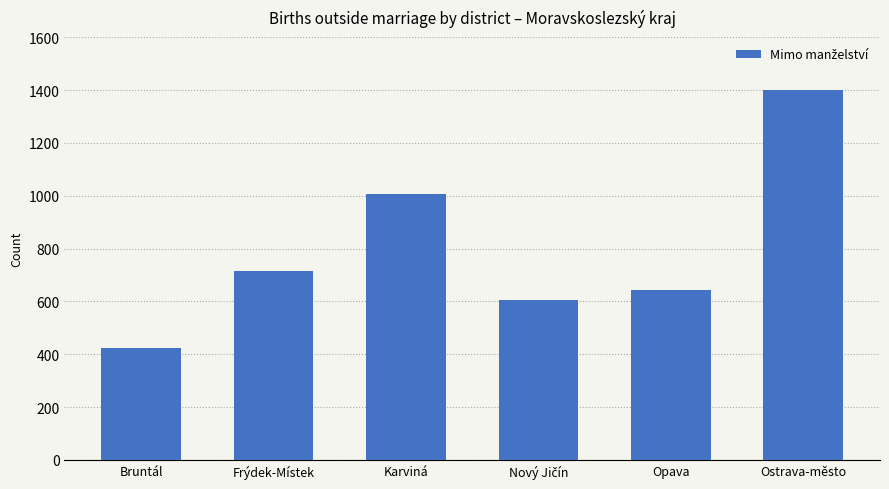

What is the value of the 2nd bar from the left?

717